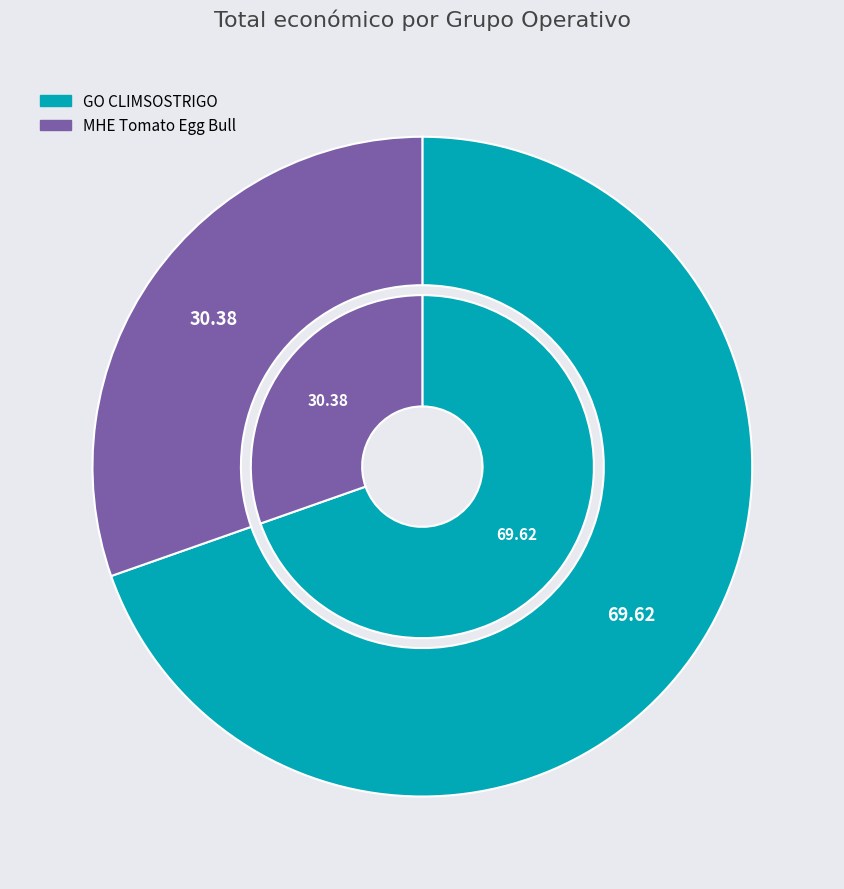

What percentage is the GO CLIMSOSTRIGO slice, to the nearest percent?

70%